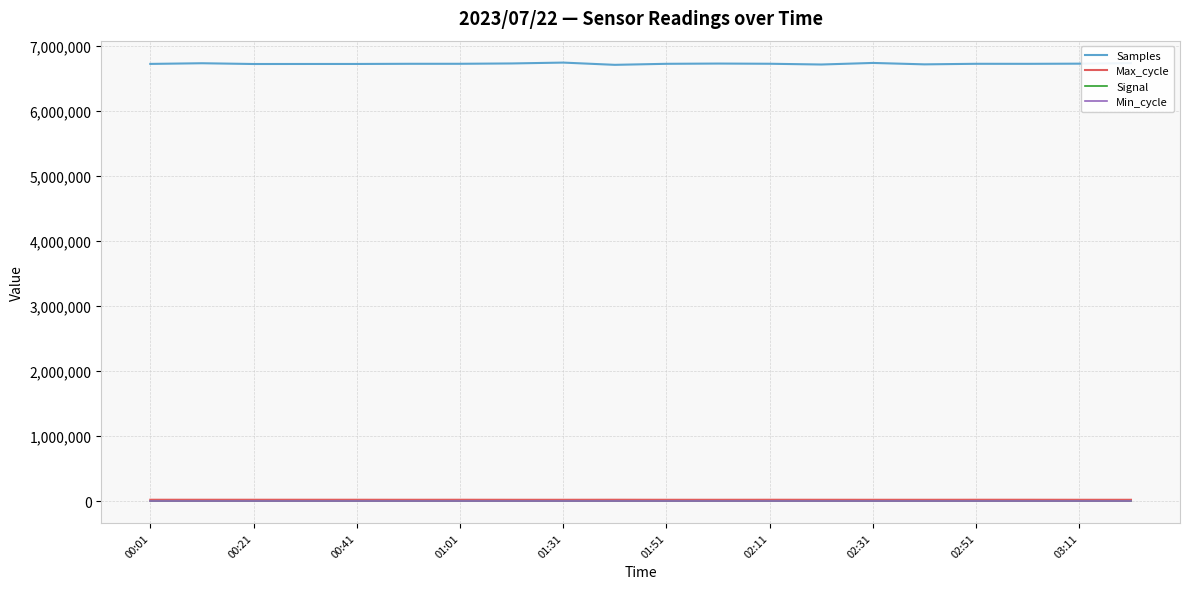

Which series has the largest total across all categories?

Samples